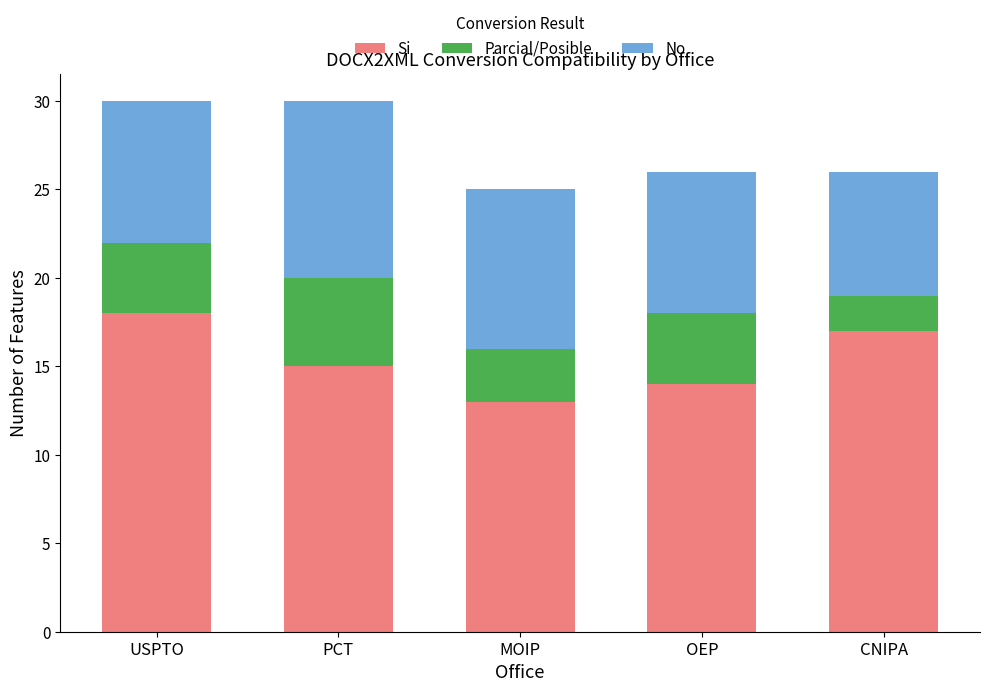

What are all the series names shown in the legend?

Si, Parcial/Posible, No